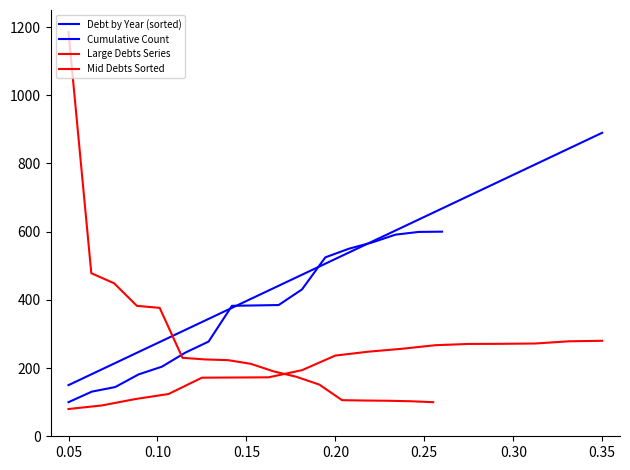

How many lines are shown in the chart?

4